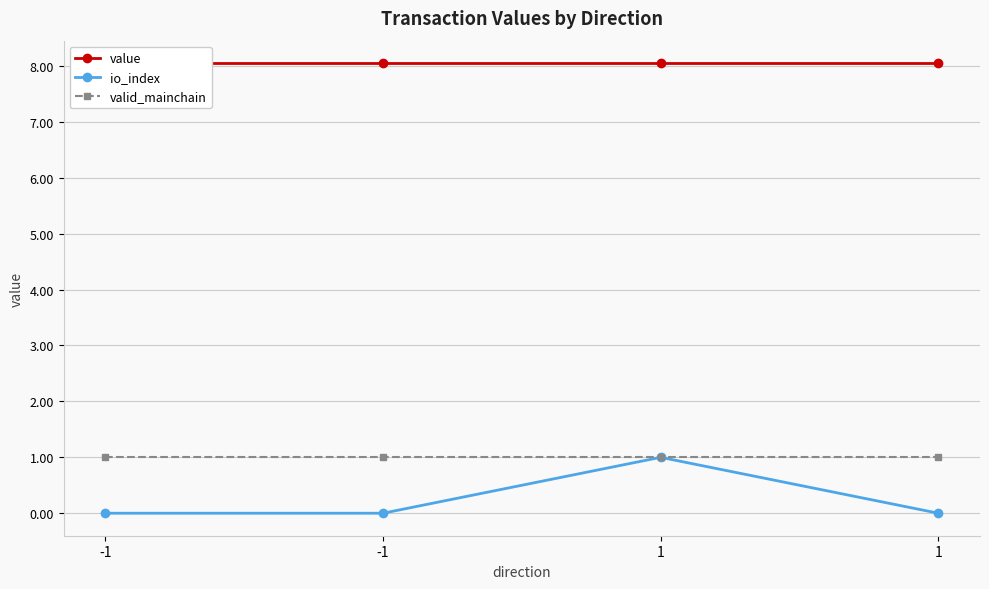

Does the chart display data point markers on the line(s)?

Yes